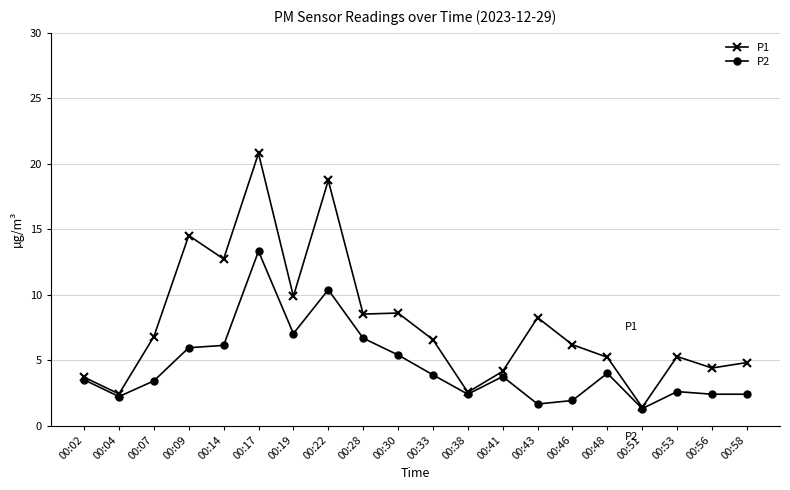

What is the difference between the second highest and second lowest values in the P1 series?

16.3